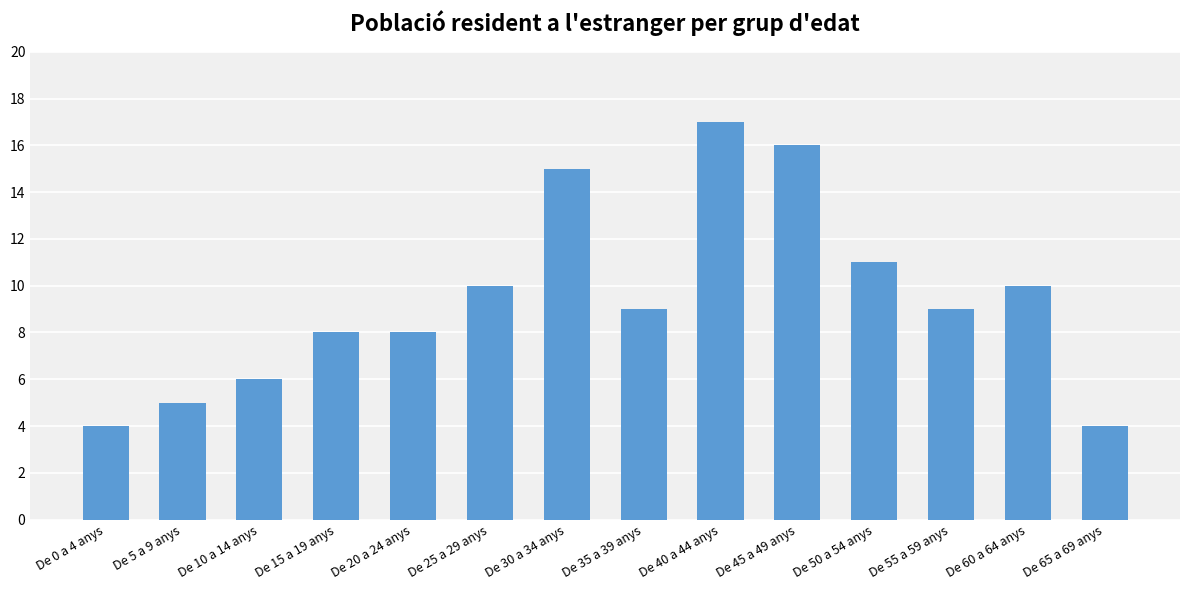

What position from the left is De 40 a 44 anys?

9